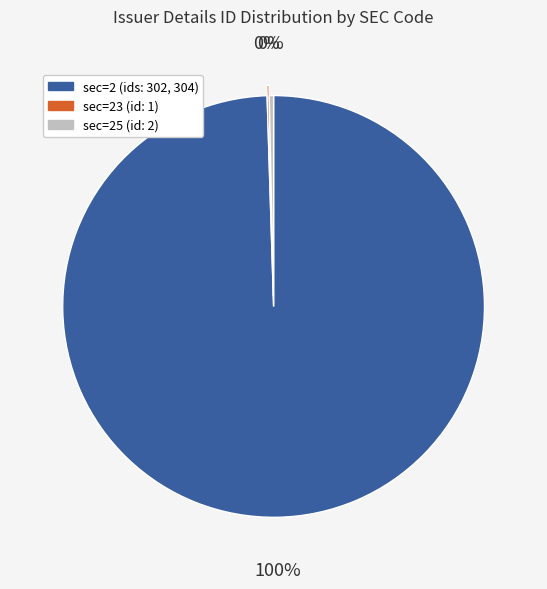

Is there a majority slice in this chart?

Yes